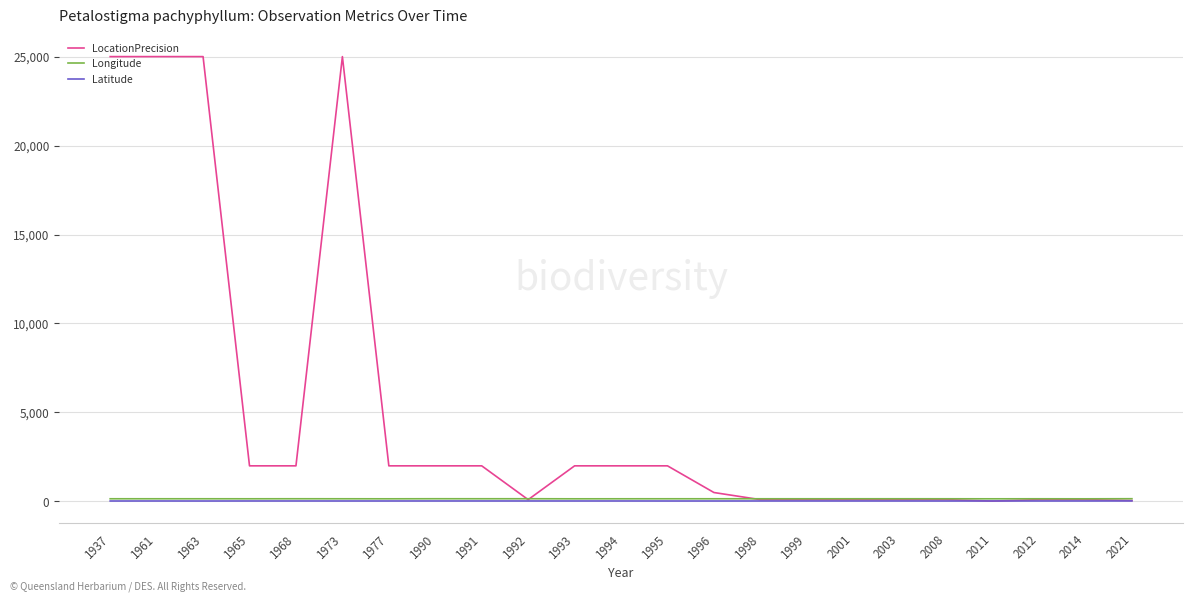

Which series has the largest total across all categories?

LocationPrecision